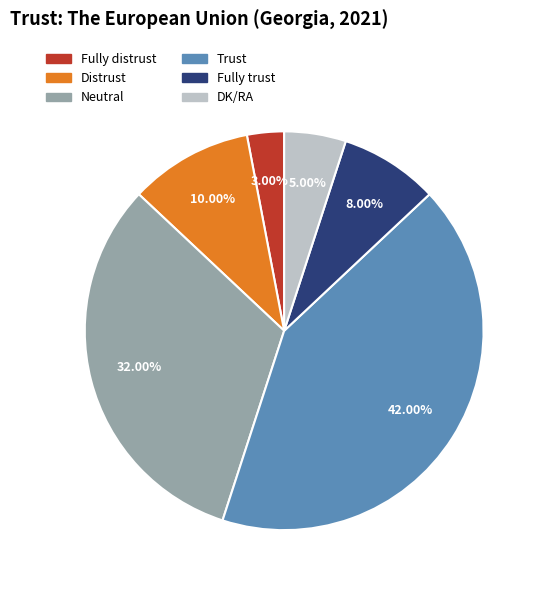

Between Trust and DK/RA, which is larger?

Trust